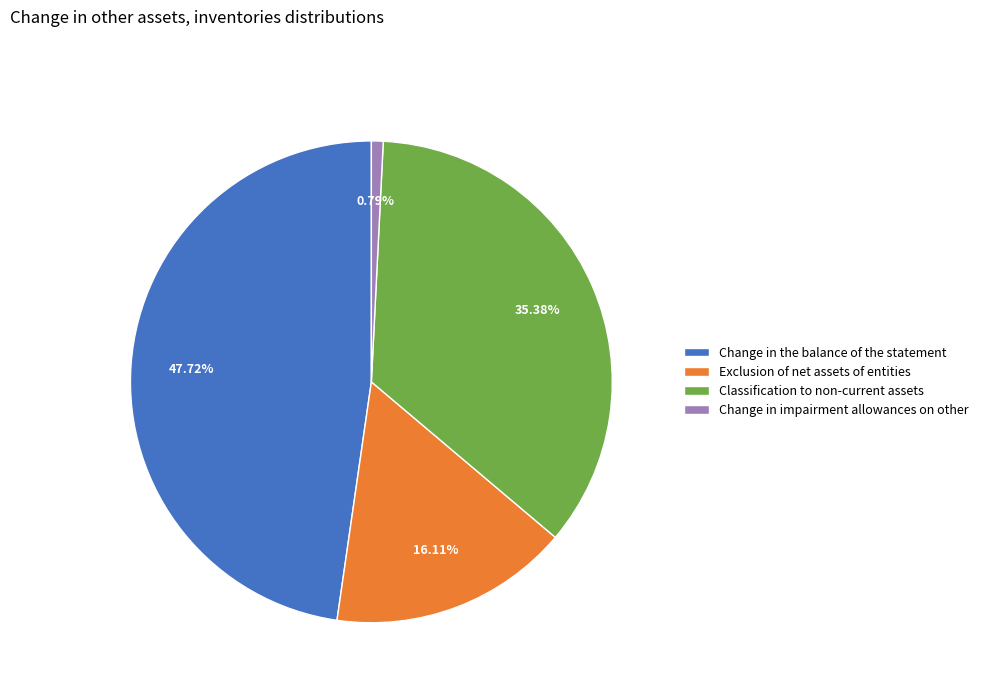

Combined, do Classification to non-current assets and Change in impairment allowances on other account for over 50%?

No